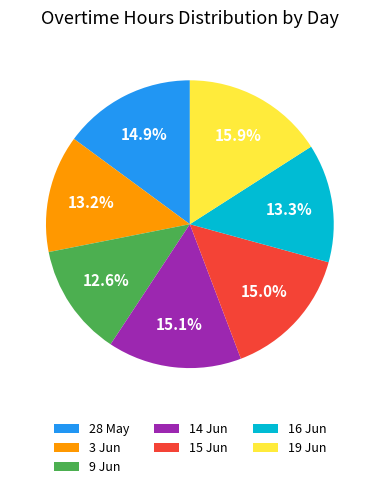

Which slice is the smallest?

9 Jun